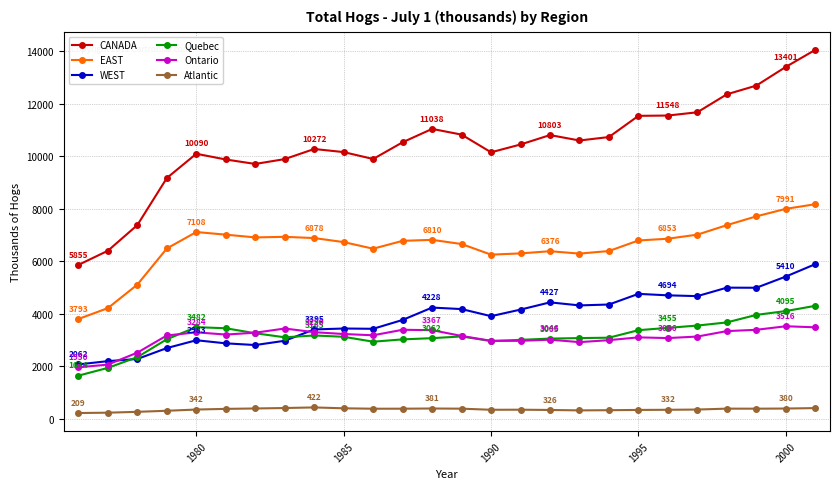

How many data points does each series have?

26